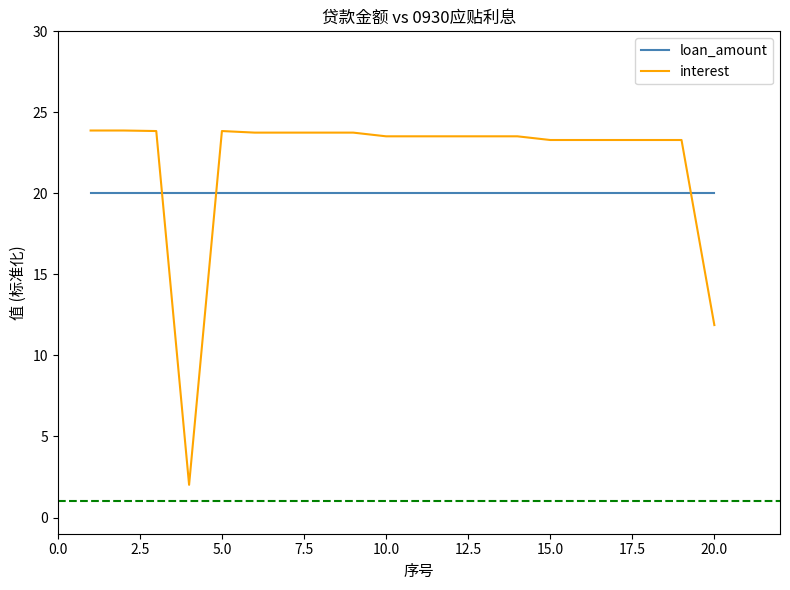

True or false: interest and loan_amount intersect in this chart.

True